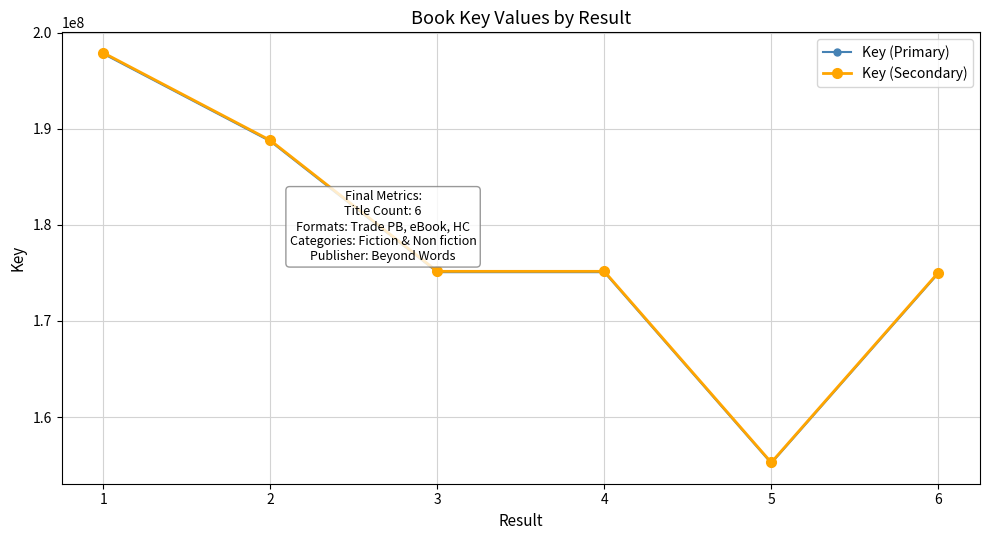

What is the smallest value displayed?

155206141.0